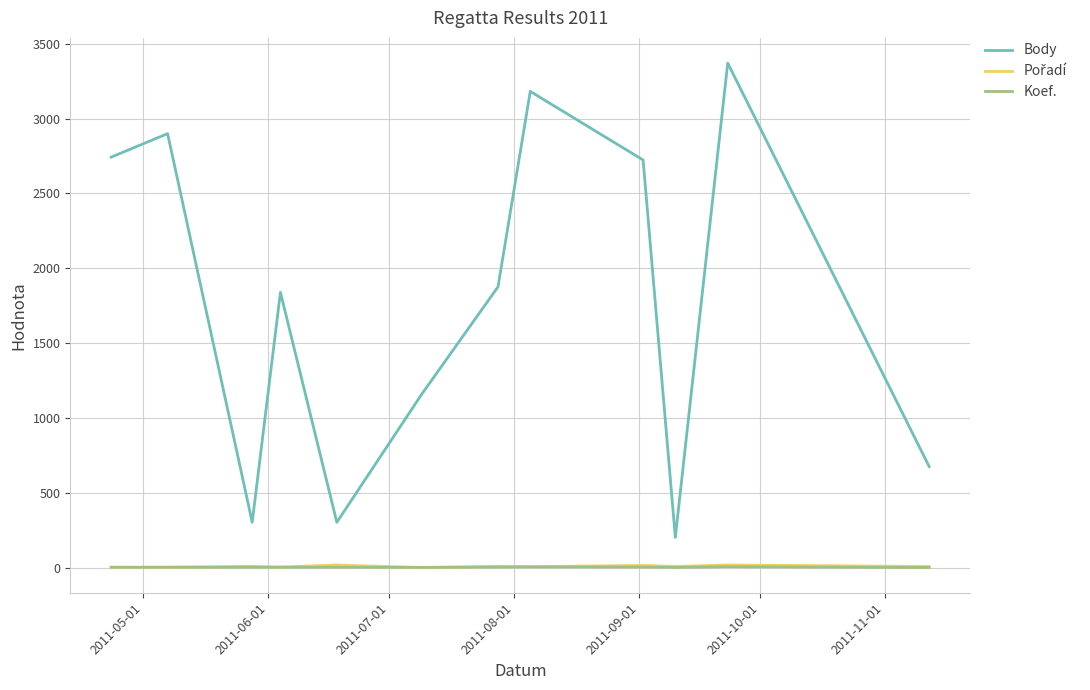

What is the greatest value displayed?

3370